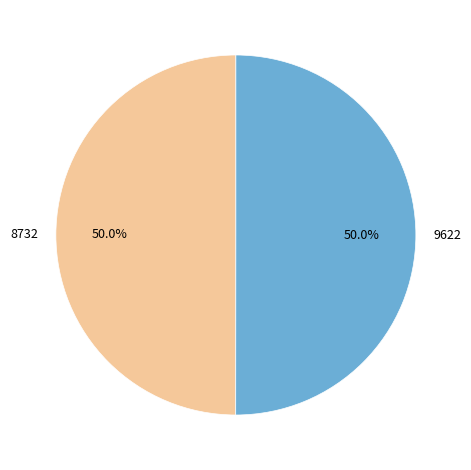

What is the ratio of the value at 9622 to the value at 8732?

1.0